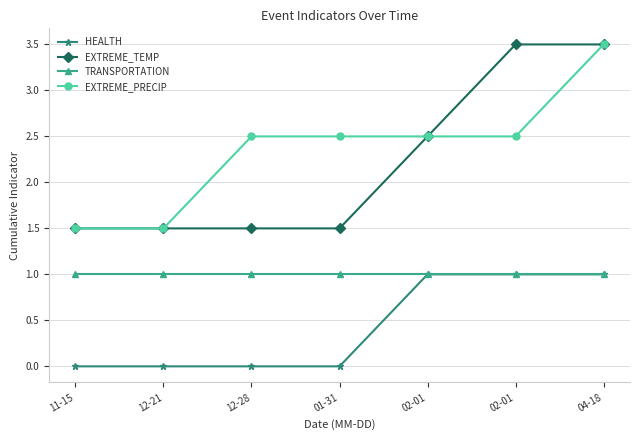

How many lines are shown in the chart?

4